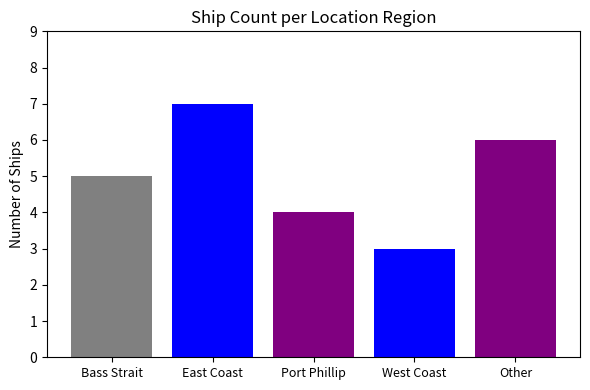

Which has a higher value, Bass Strait or East Coast?

East Coast